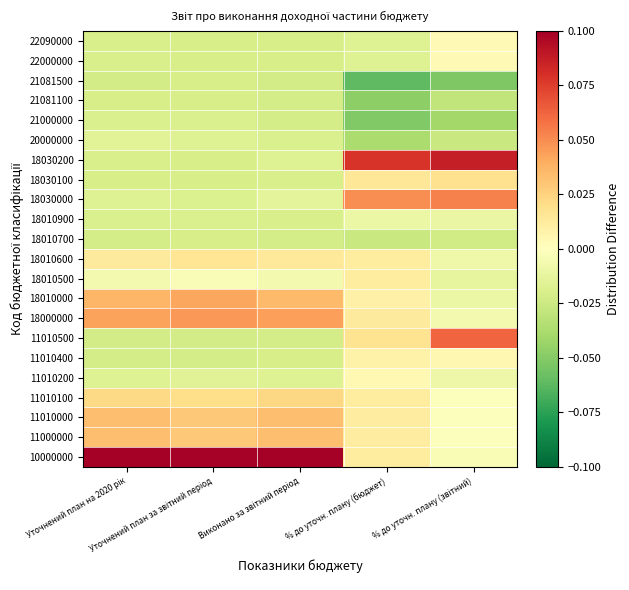

At which category does the chart reach its minimum across all series?

% до уточн. плану (бюджет)